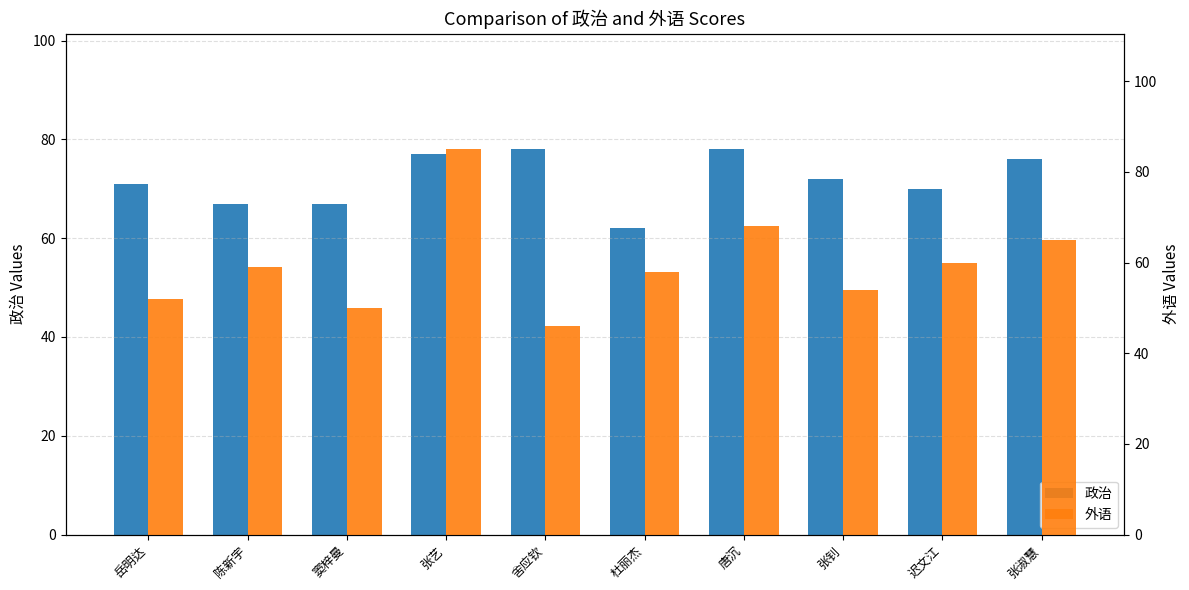

What is the average value of the 政治 series?

72